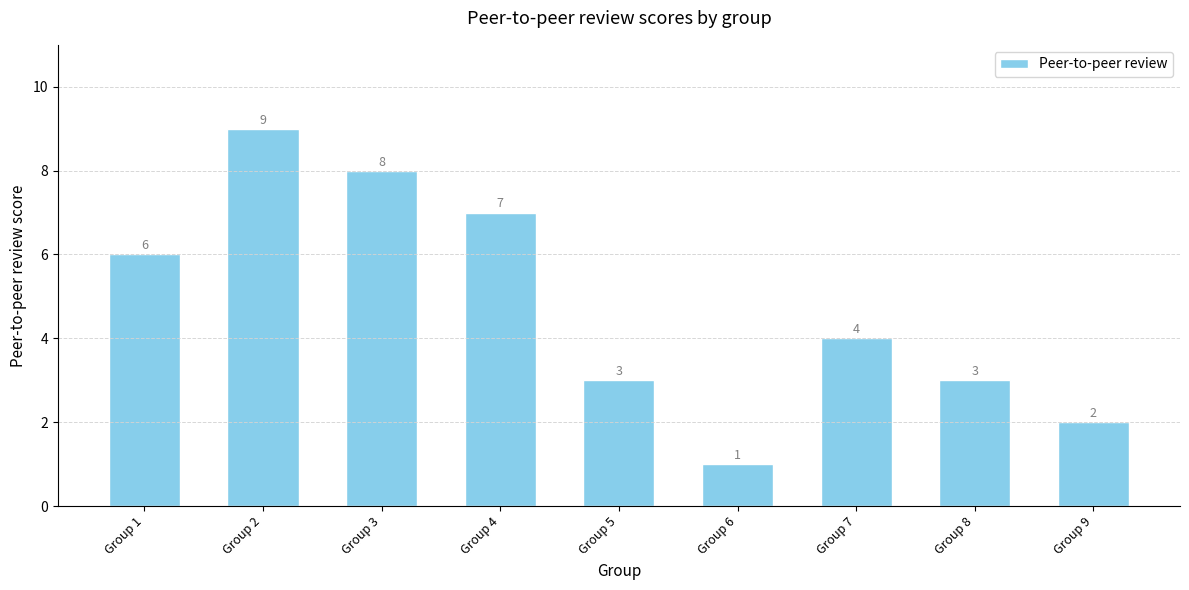

What is the difference between the second highest and second lowest values?

6